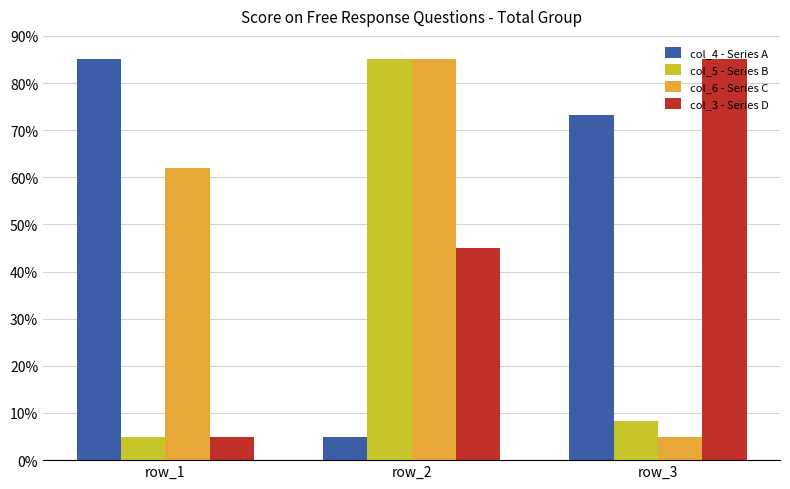

What is the value of the col_6 - Series C bar at the 1st from the left?

62.0